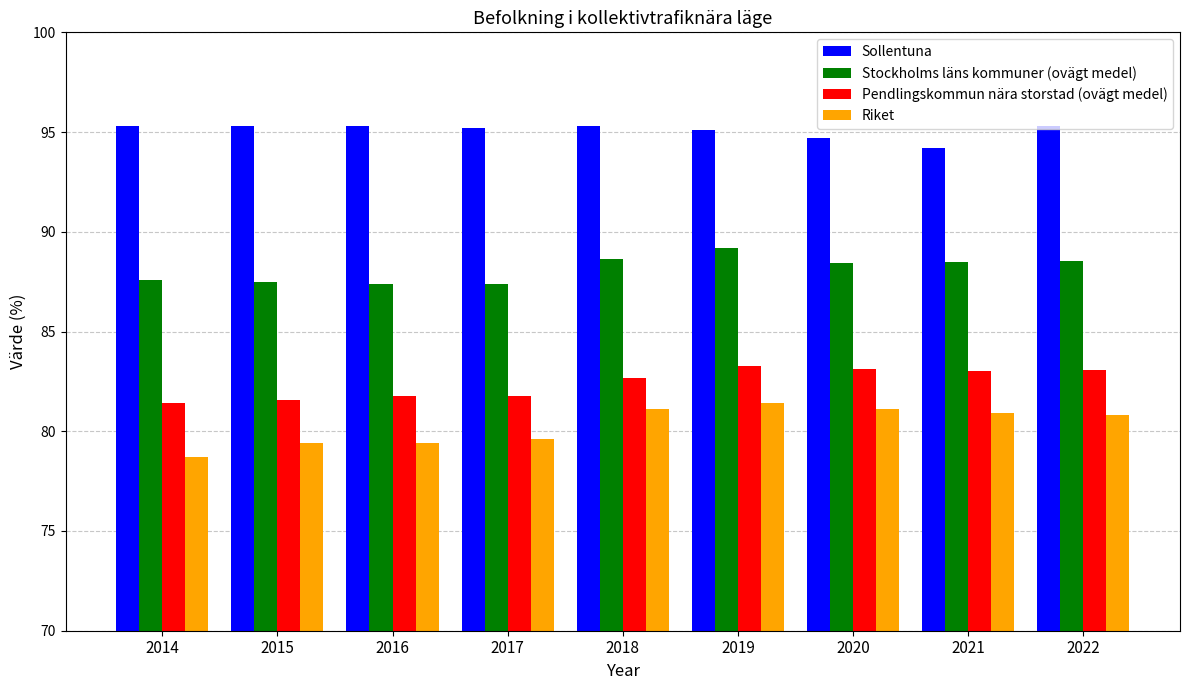

At how many categories does at least one series exceed 79?

9